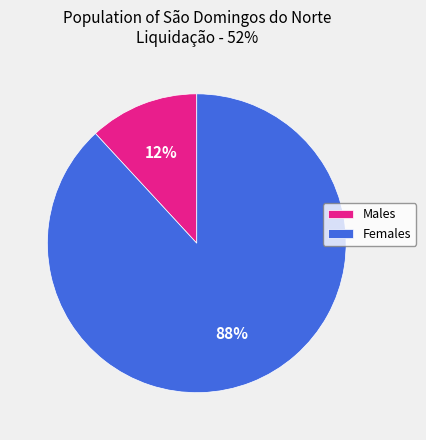

Which slice is the smallest?

Males